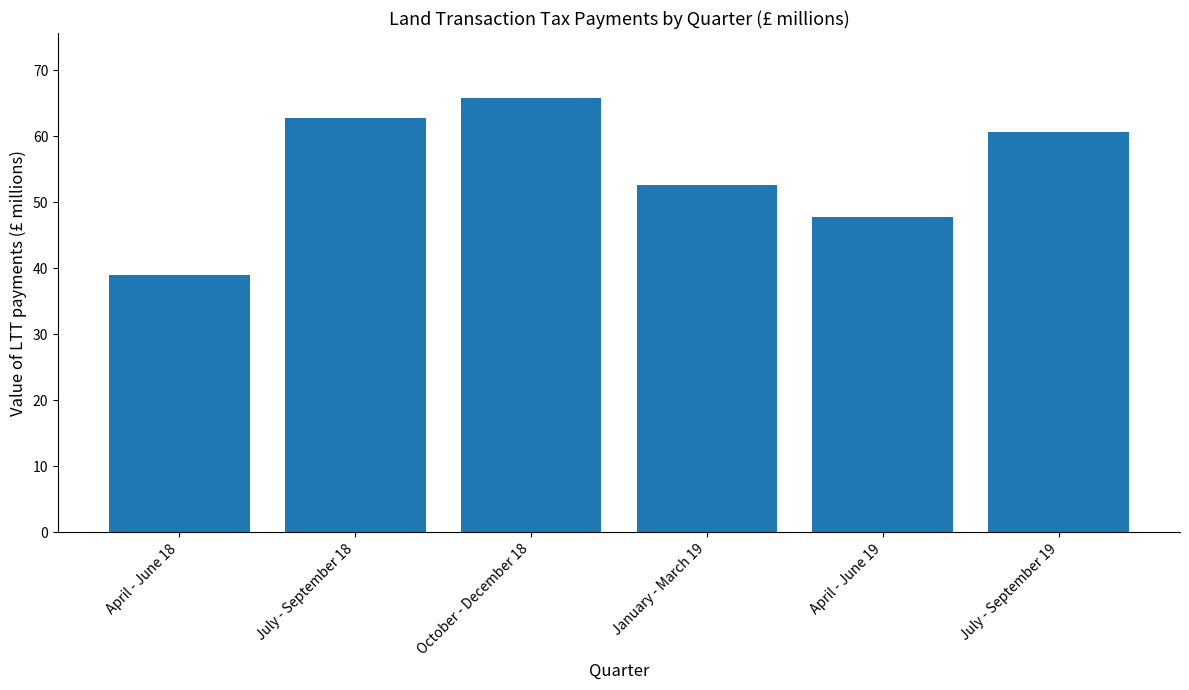

What is the change in value from October - December 18 to January - March 19?

-13.2